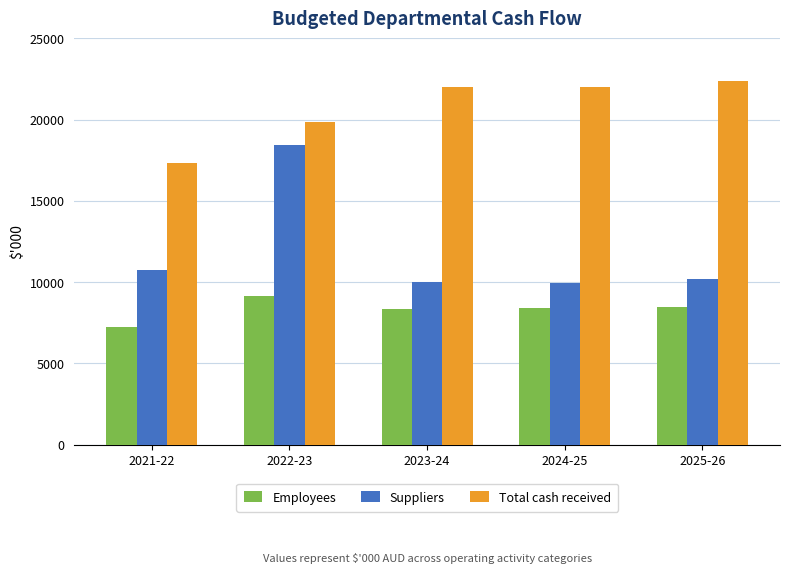

What is the sum of all Employees values?

41746